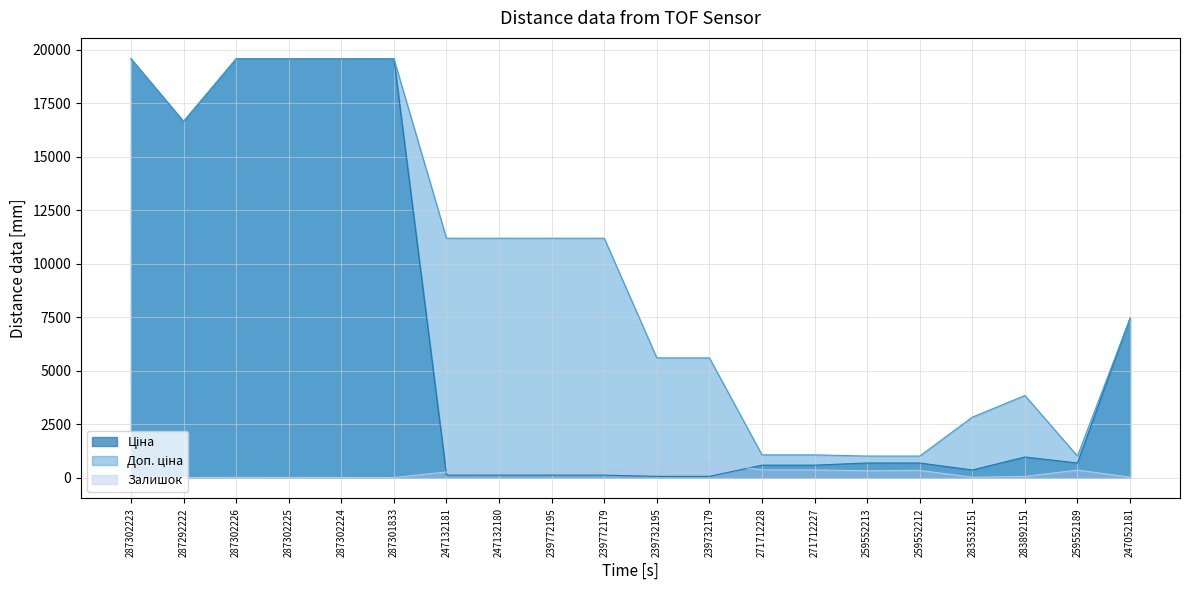

How many data points in Залишок are above 260?

9